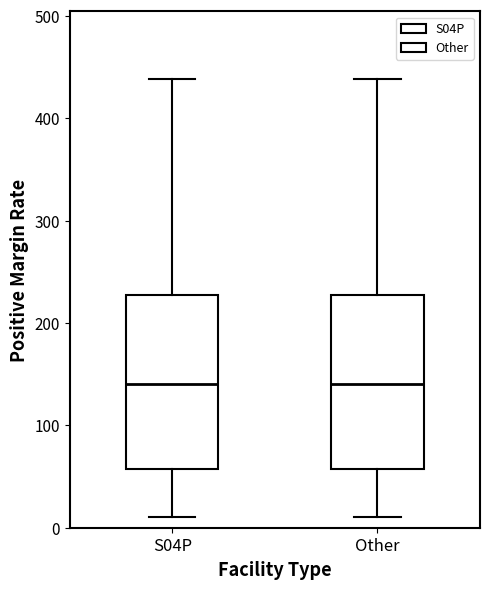

Where does the median line of the box for S04P sit on the y-axis? The values are not printed on the chart, so give them approximately, as read against the axis.

140